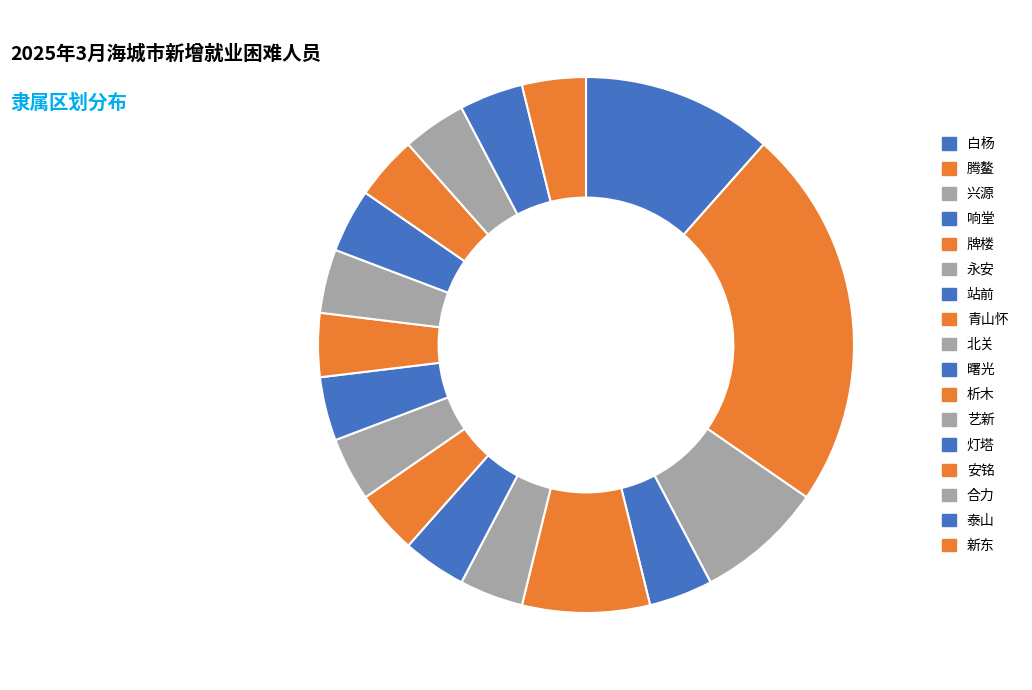

Count the number of slices in the pie.

17